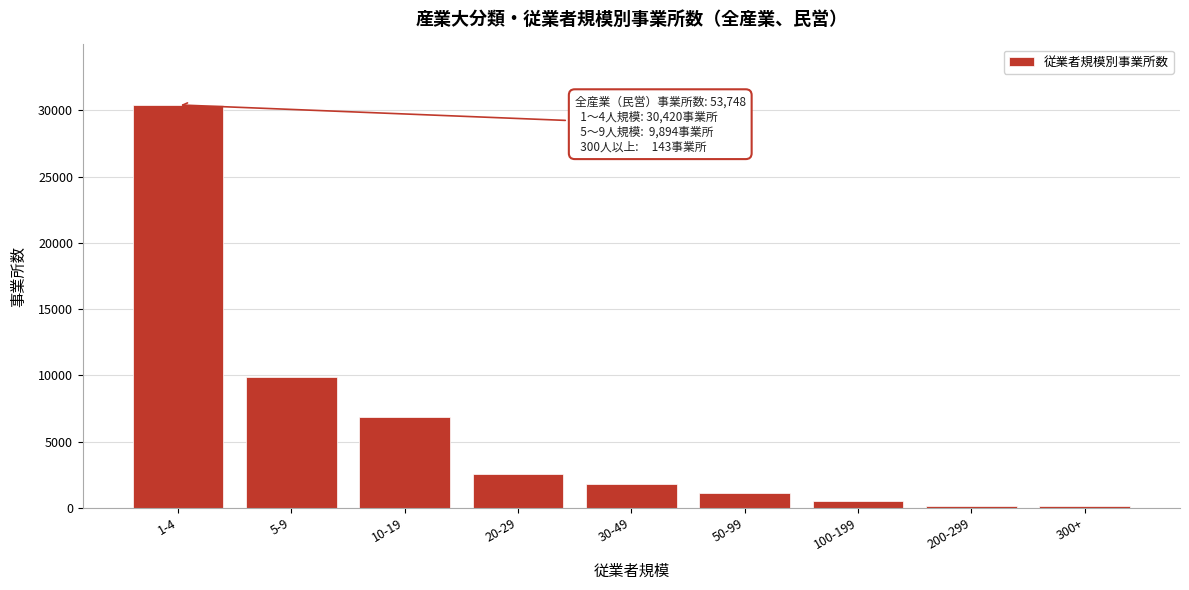

The value at 10-19 is 6831. True or false?

True